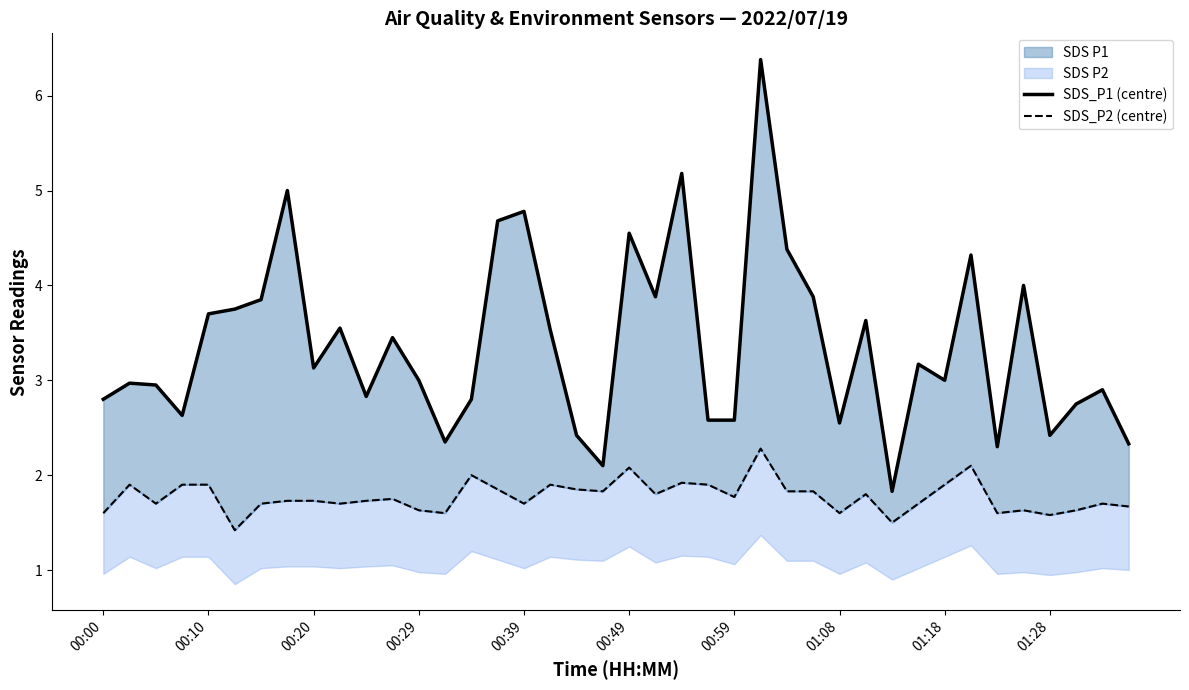

True or false: SDS_P1 (centre) and SDS_P2 (centre) intersect in this chart.

False